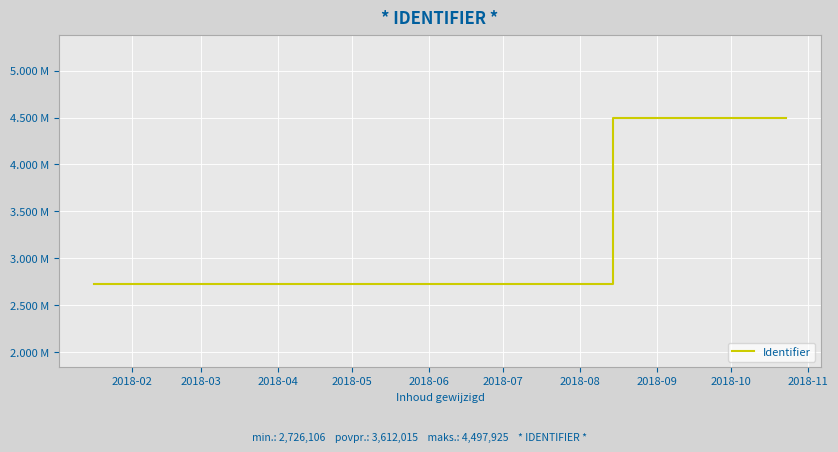

Does the chart display data point markers on the line(s)?

No